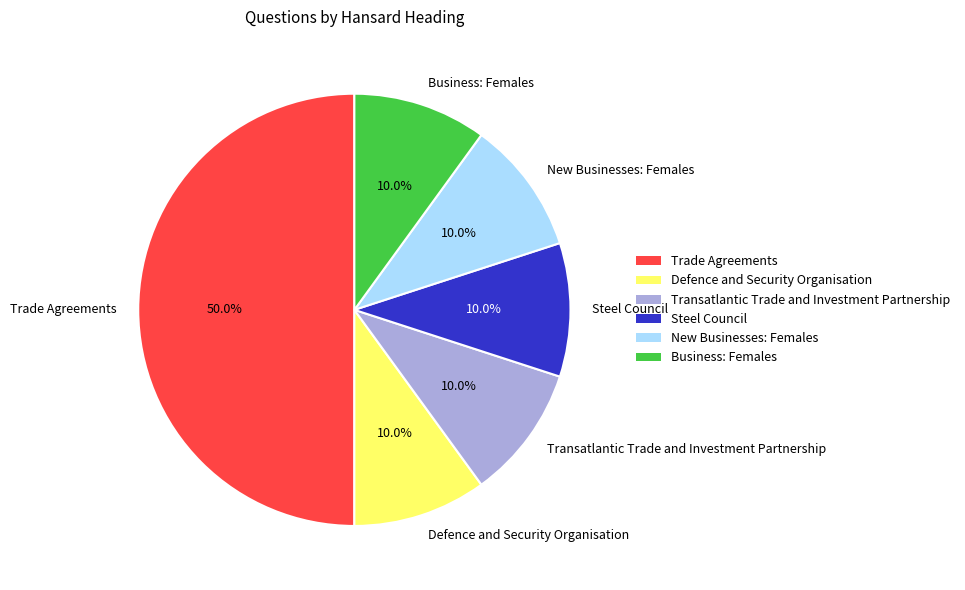

What percentage is the Trade Agreements slice, to the nearest percent?

50%